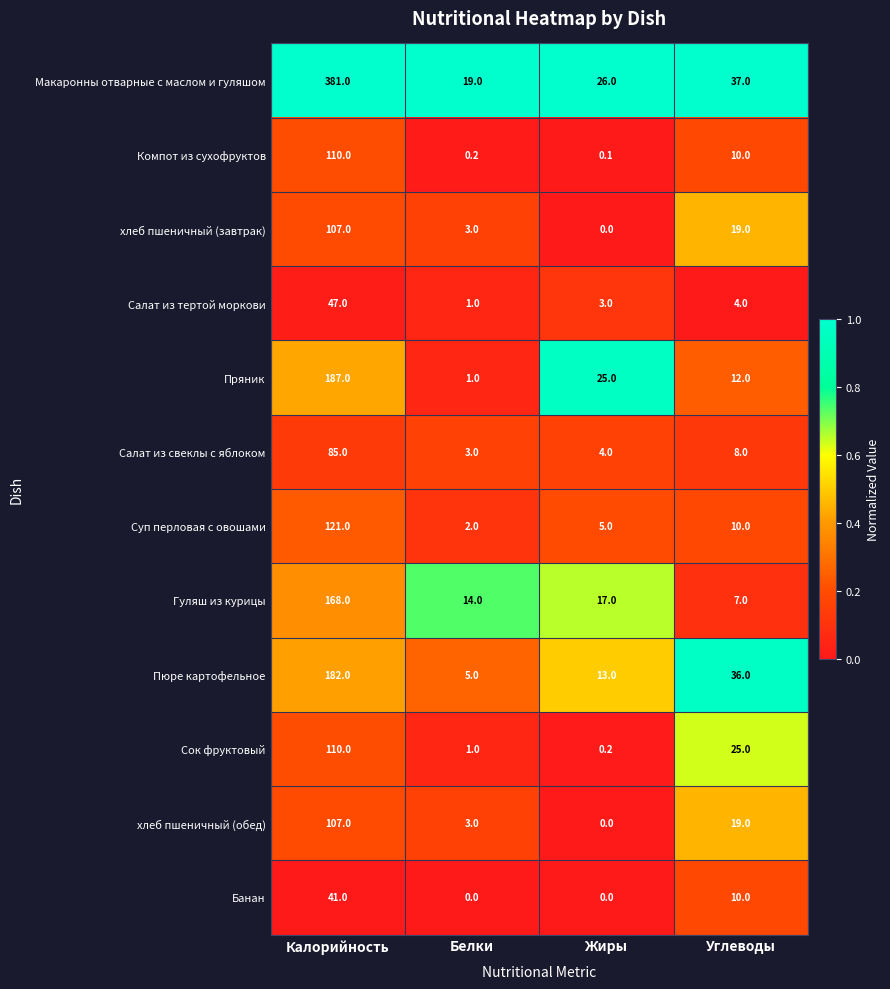

The Компот из сухофруктов series shows 74.6 at Калорийность. True or false?

False